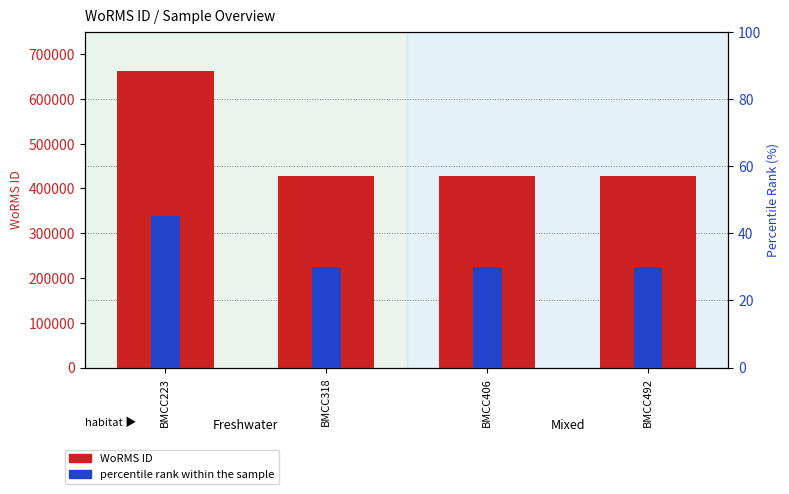

The value of WoRMS ID at BMCC318 is 753998. True or false?

False